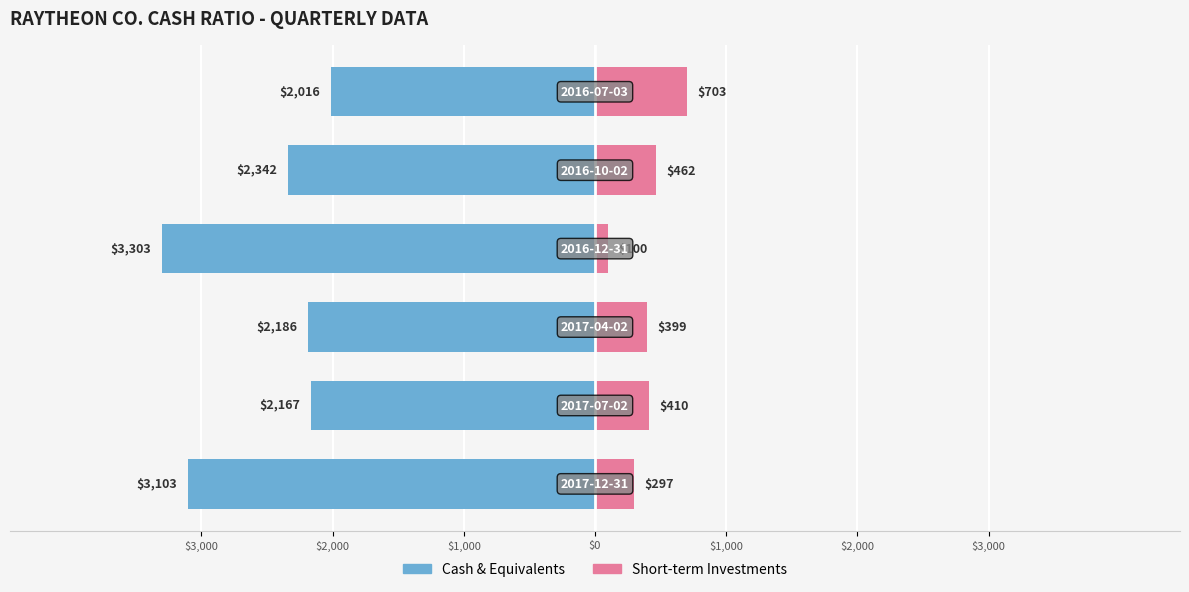

What is the average value of the Short-term Investments series?

395